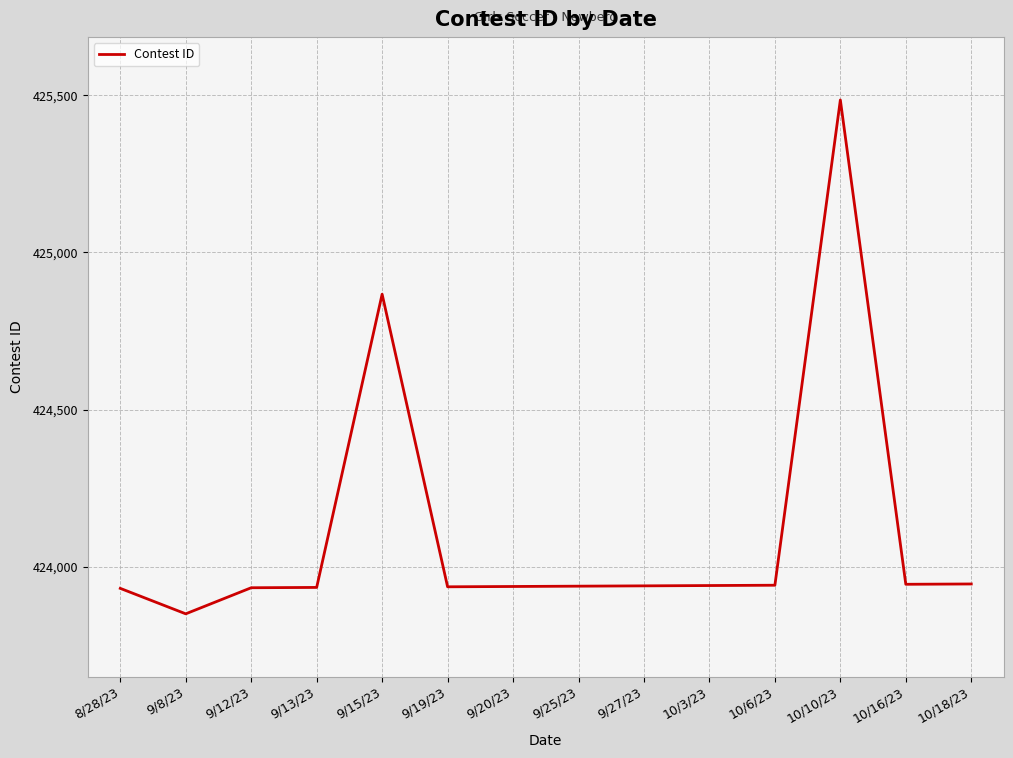

What is the maximum value shown in the chart?

425485